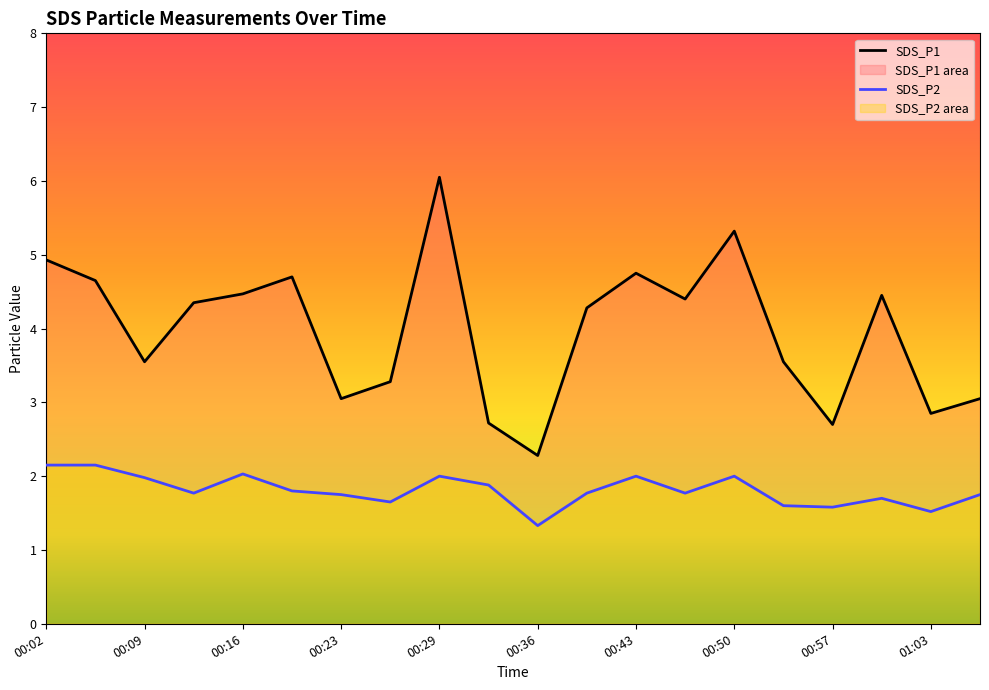

Which category has the highest value in the SDS_P1 series?

00:29